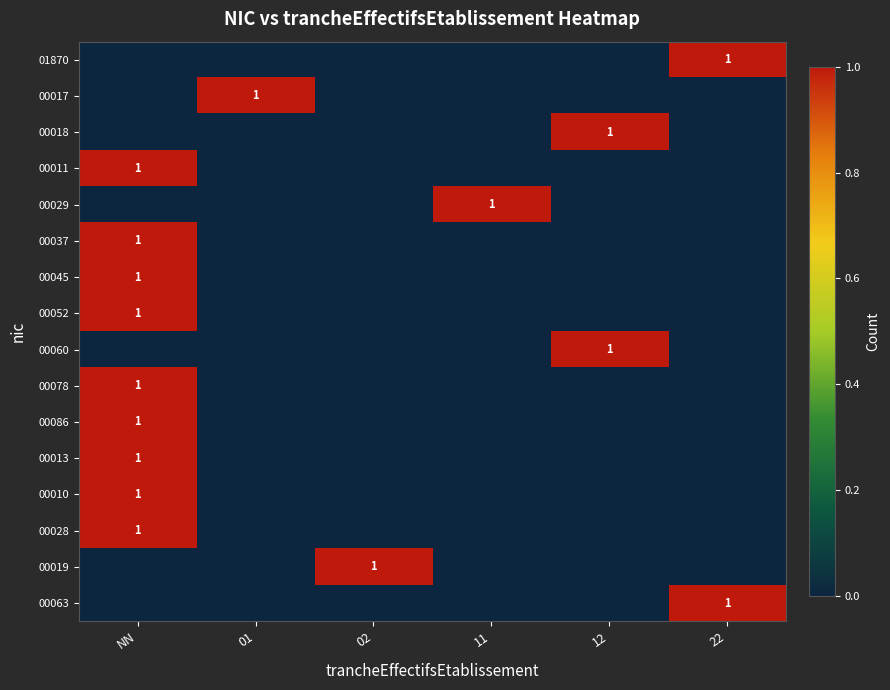

At how many categories does at least one series exceed 0?

6